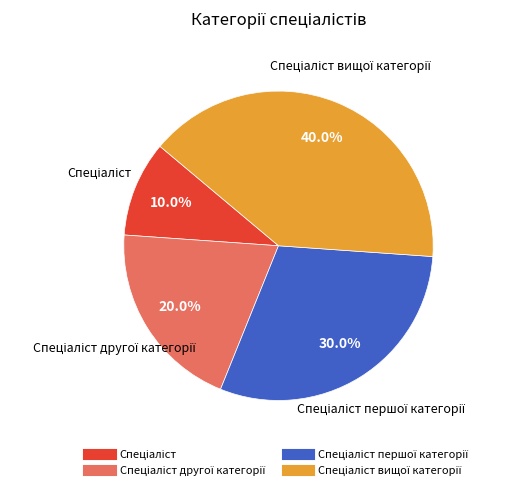

Does any single category account for the majority?

No